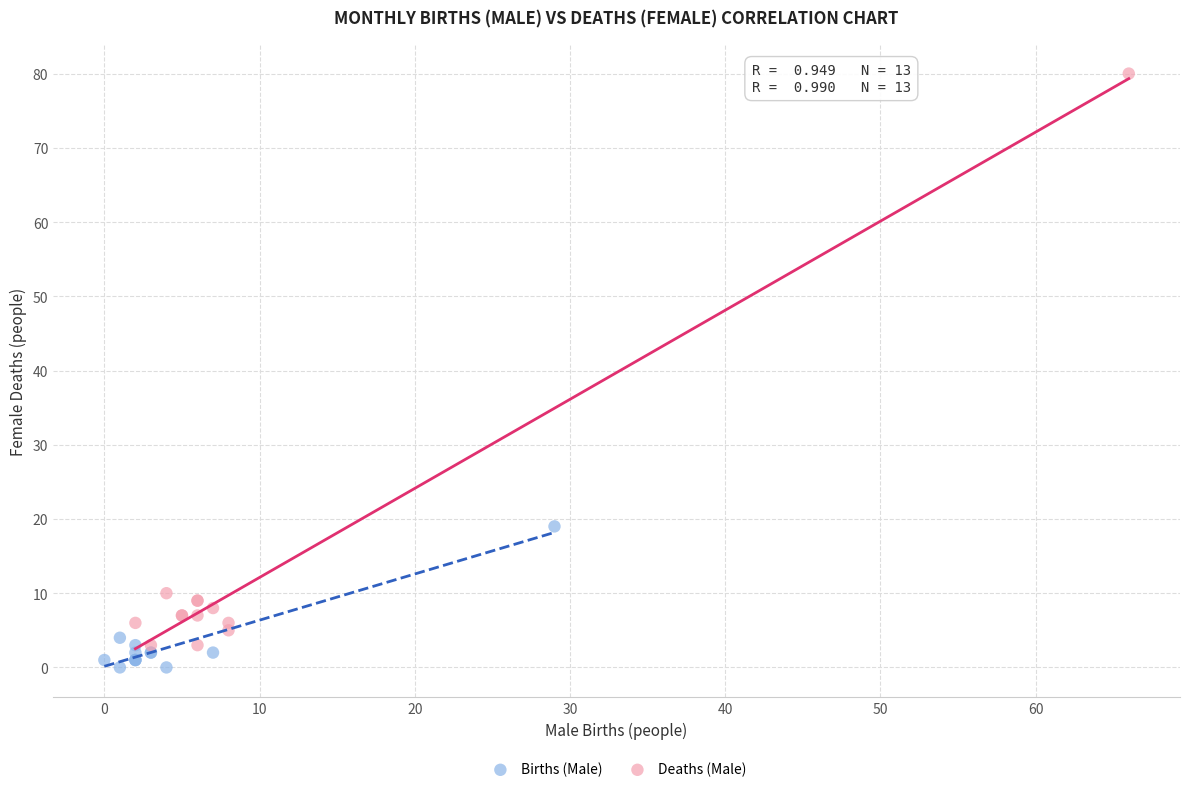

Which series has the widest spread of Y values?

Deaths (Male)